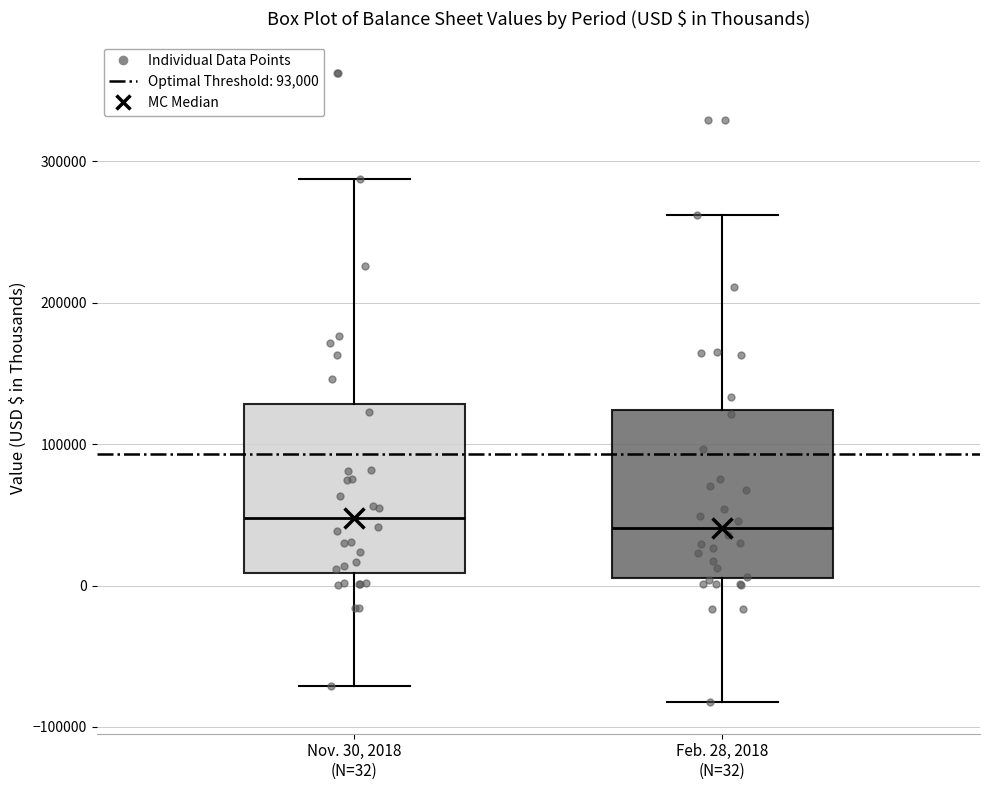

Where does the lower whisker of the box for Feb. 28, 2018 (N=32) end on the y-axis? The values are not printed on the chart, so give them approximately, as read against the axis.

-80000